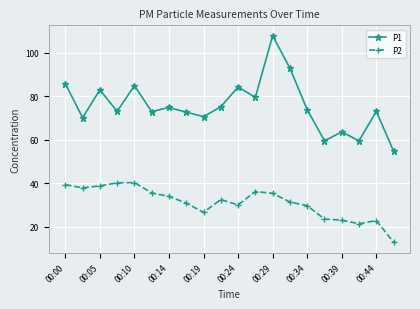

True or false: P1 has more than 1 interior local peaks.

True